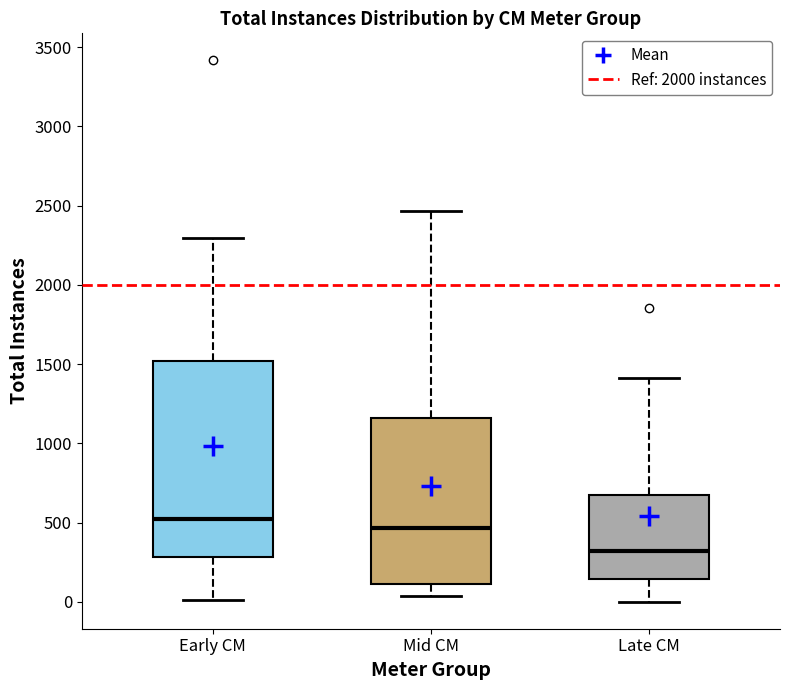

Where is the lower edge of the box for Mid CM on the y-axis? The values are not printed on the chart, so give them approximately, as read against the axis.

100